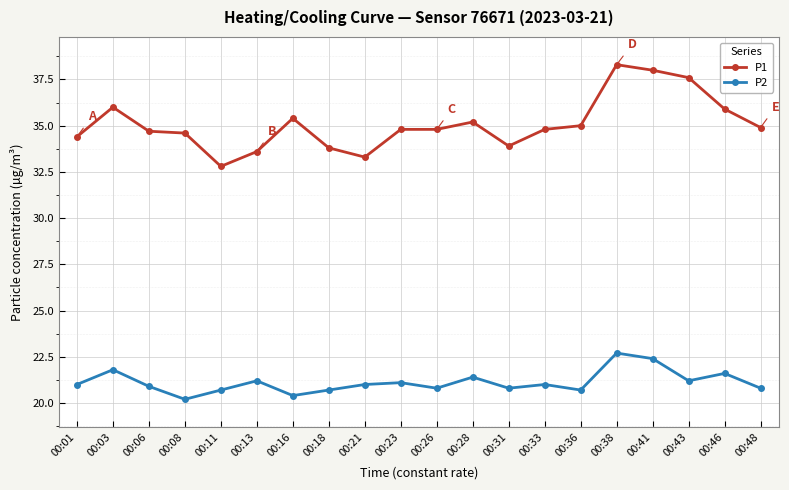

Which series has the largest range (max minus min)?

P1